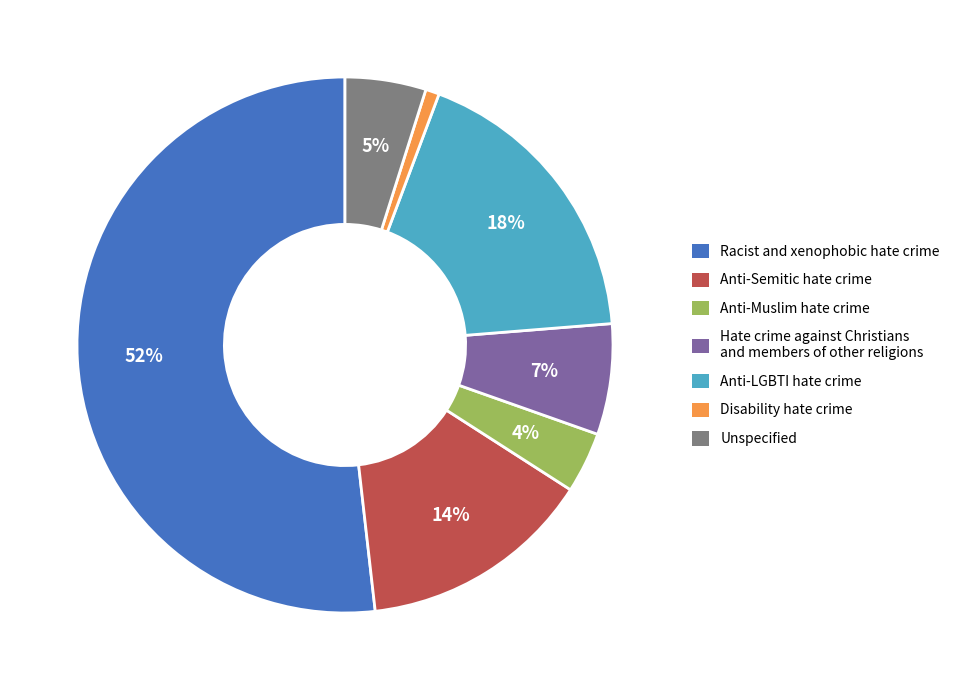

How many slices are in this pie chart?

7